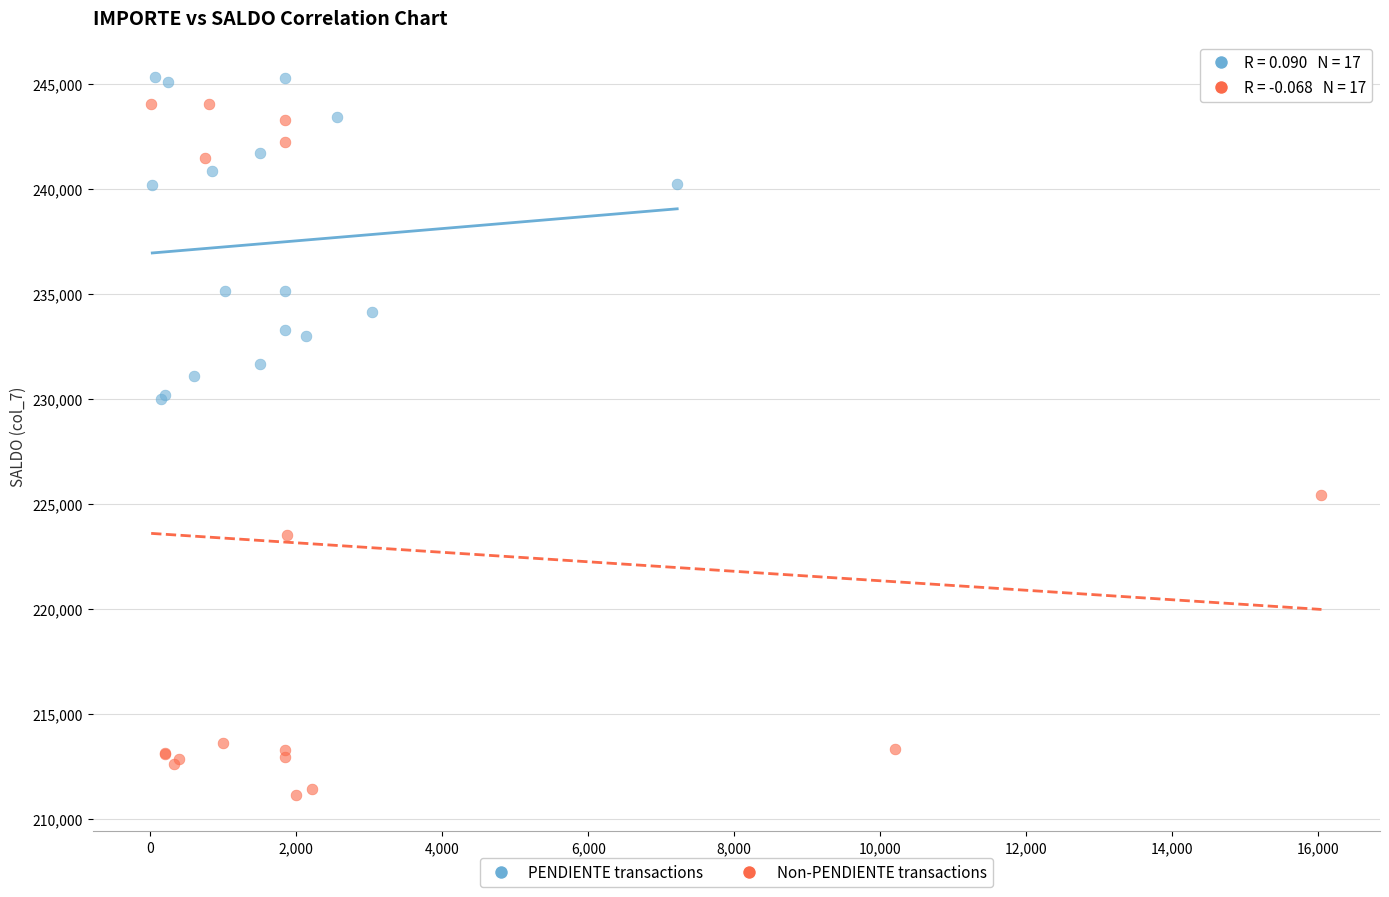

Which series has the largest Y range (max minus min)?

Non-PENDIENTE transactions